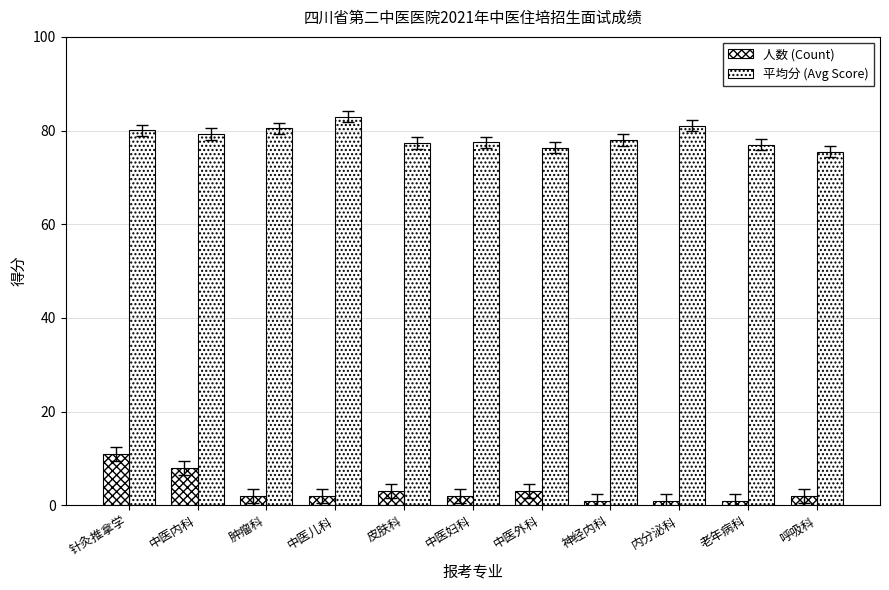

At which label does 平均分 (Avg Score) reach its peak?

中医儿科